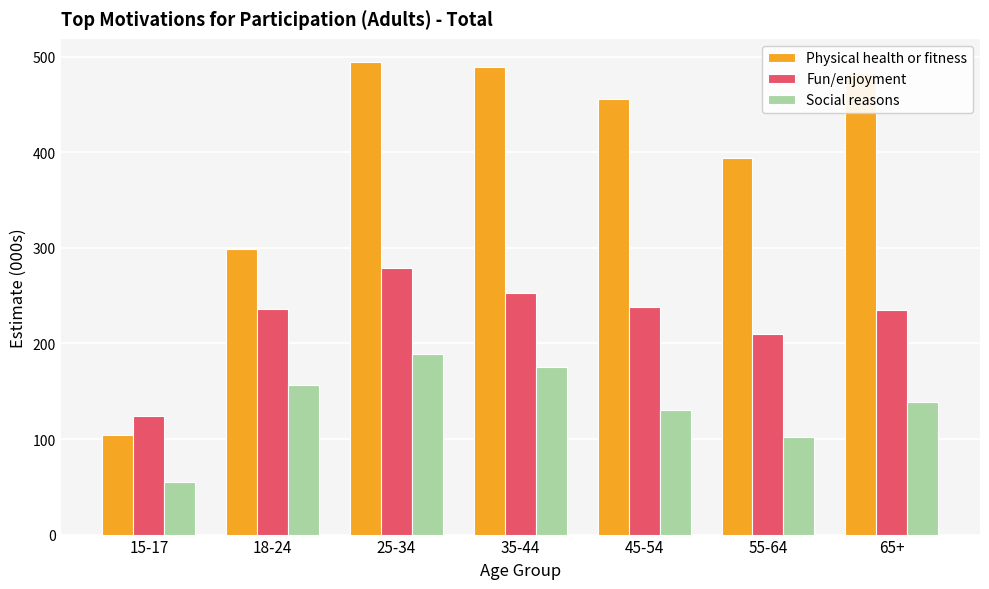

True or false: Physical health or fitness has a value of 873.8 at 35-44.

False